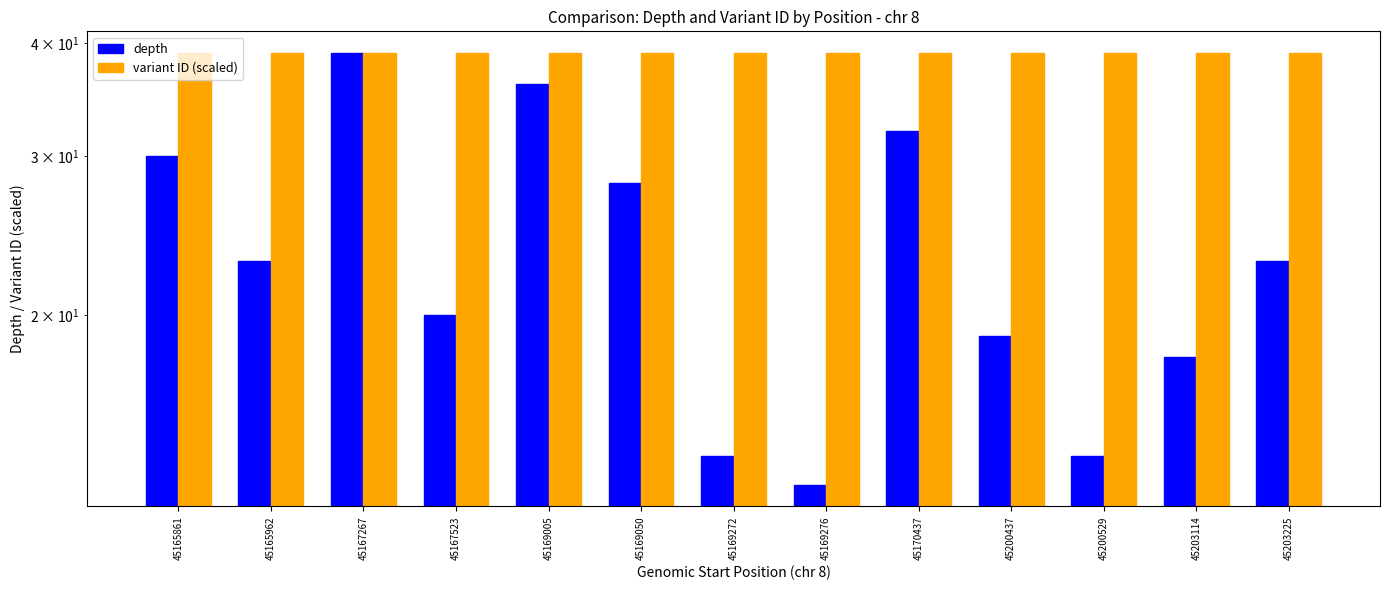

Rank the series by their average value, from highest to lowest.

variant ID (scaled), depth